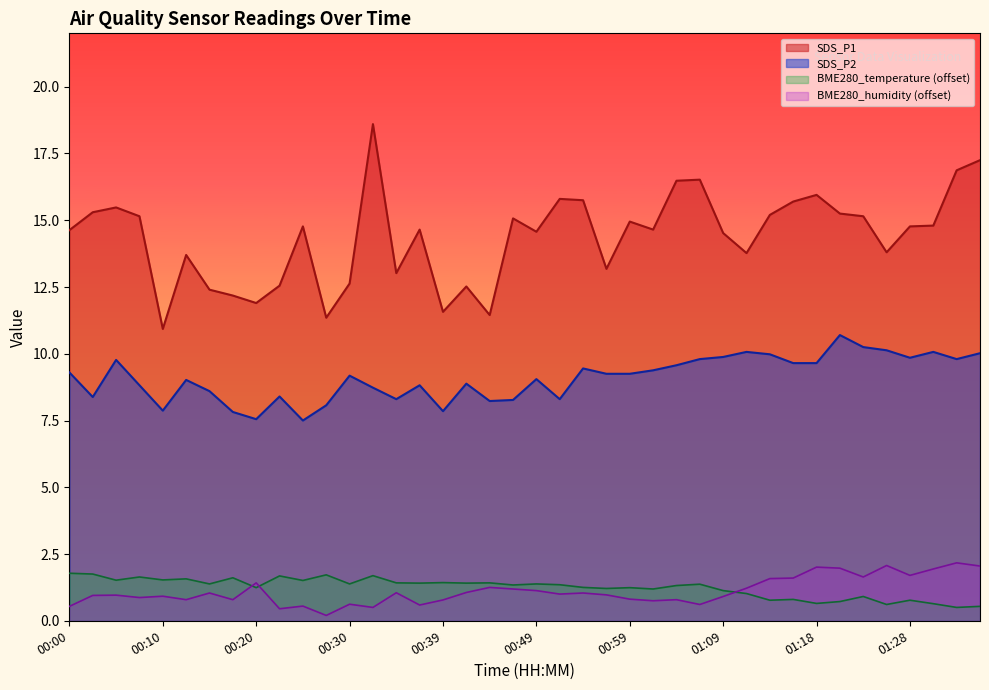

The value of SDS_P2 at 01:26 is 2.0. True or false?

False